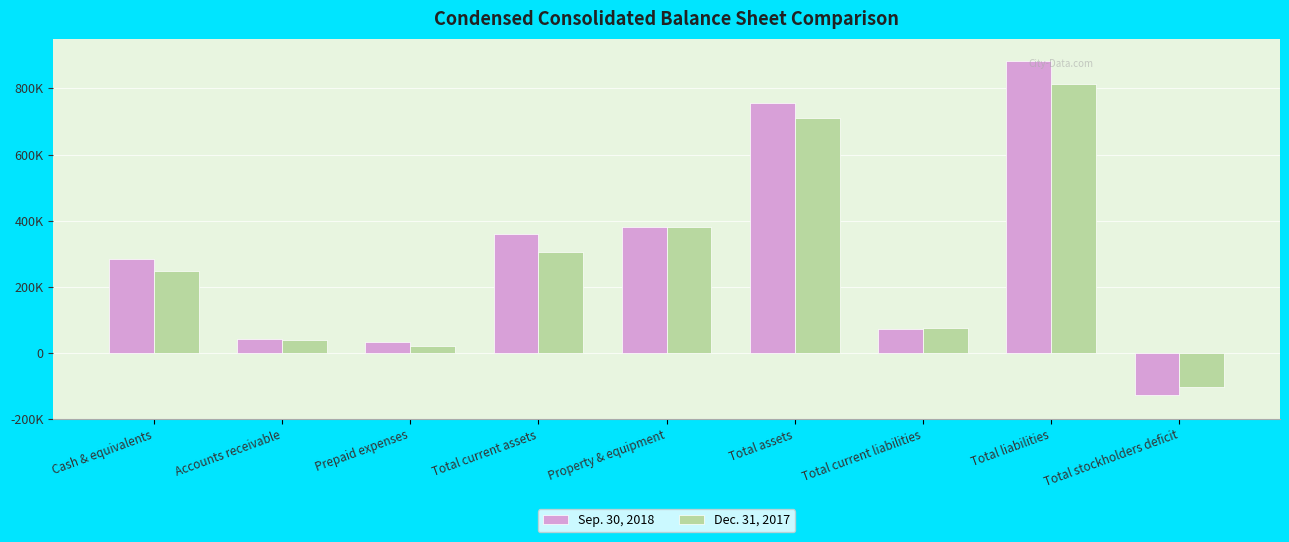

True or false: Sep. 30, 2018 has a value of 59007 at Prepaid expenses.

False